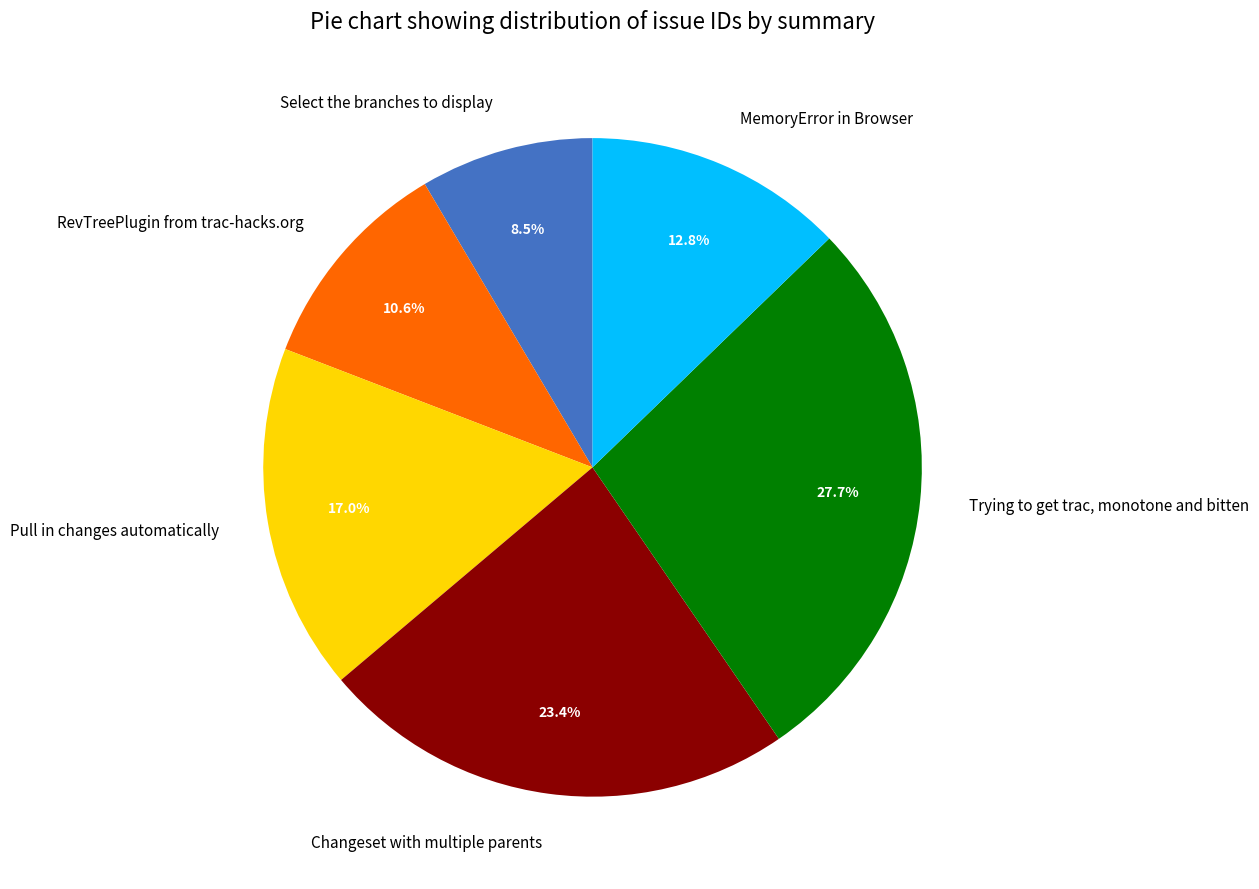

To the nearest percent, what is the difference between the Pull in changes automatically and RevTreePlugin from trac-hacks.org slice percentages?

6%